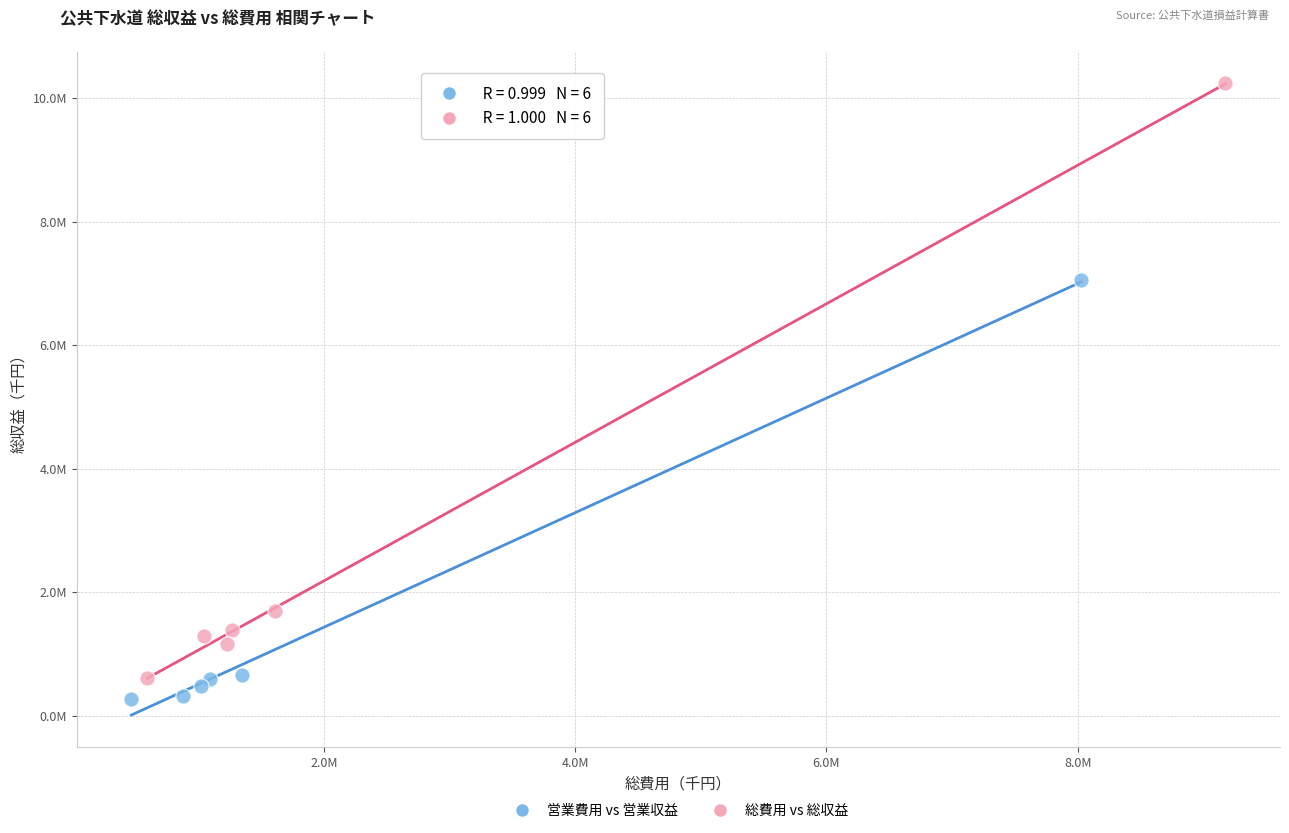

Which series reaches the minimum Y coordinate?

営業費用 vs 営業収益